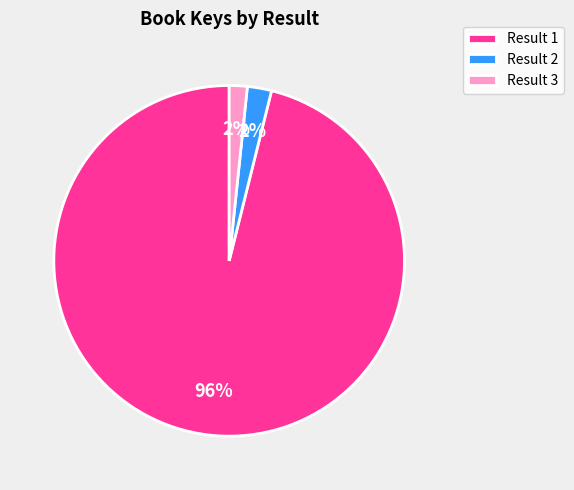

Do Result 3 and Result 1 together represent more than half of the pie?

Yes